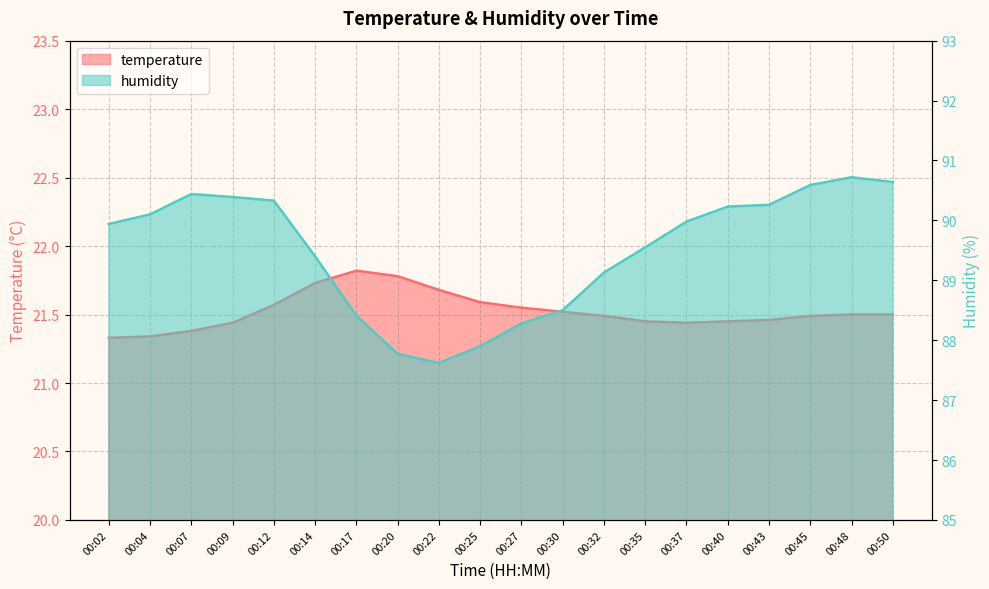

At which category does temperature reach its first local valley?

00:37